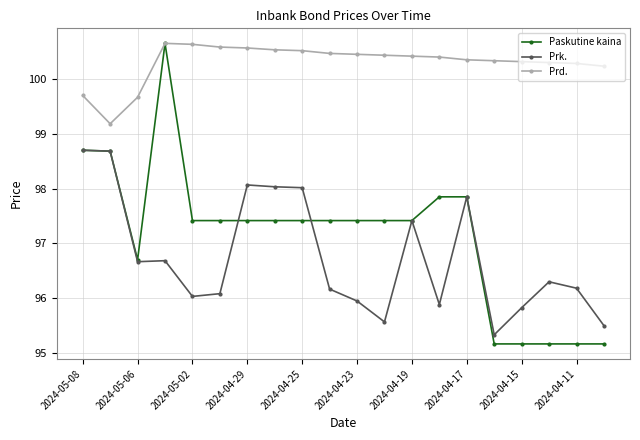

What is the highest value of the Paskutine kaina series?

100.6